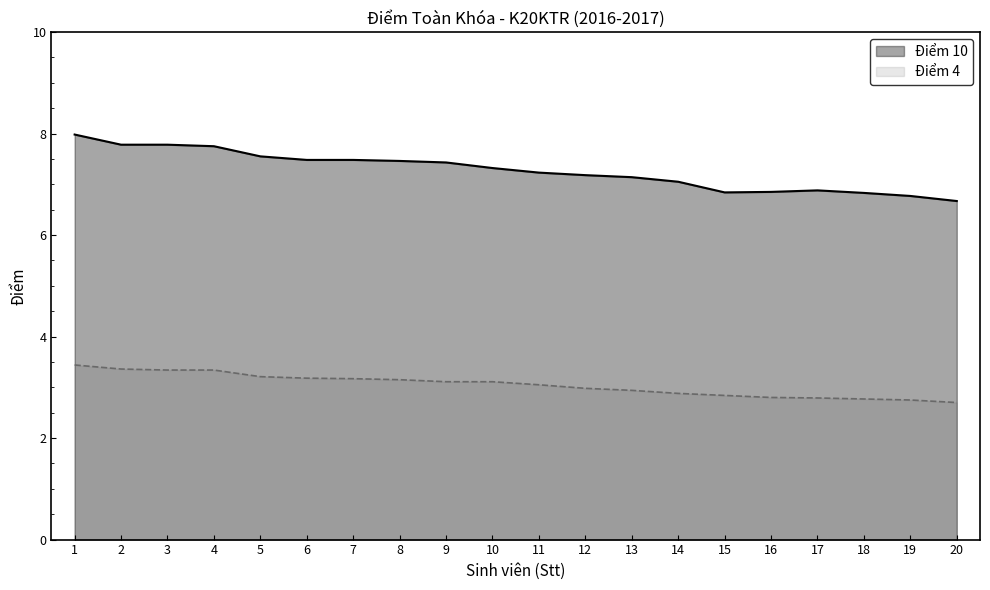

The Điểm 10 series shows 11.1 at 17. True or false?

False